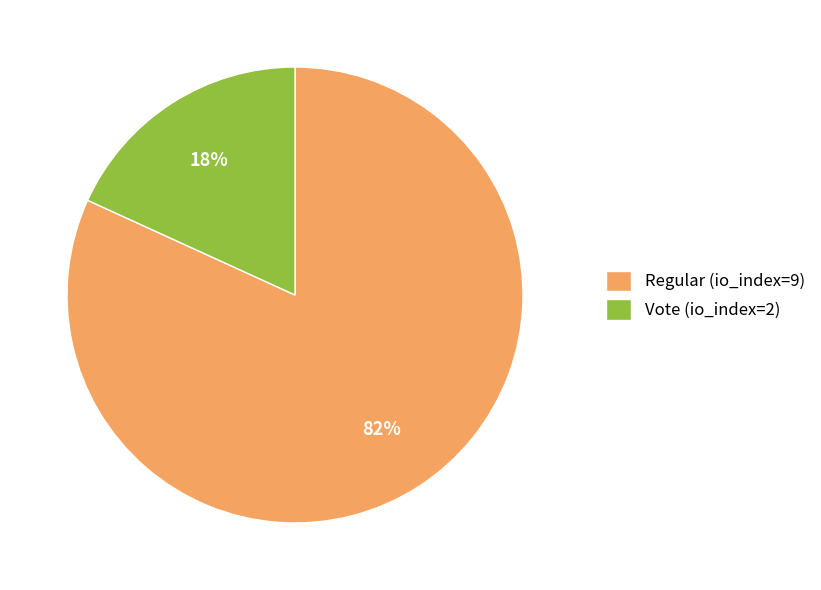

The Vote (io_index=2) slice represents 4% of the pie. True or false?

False